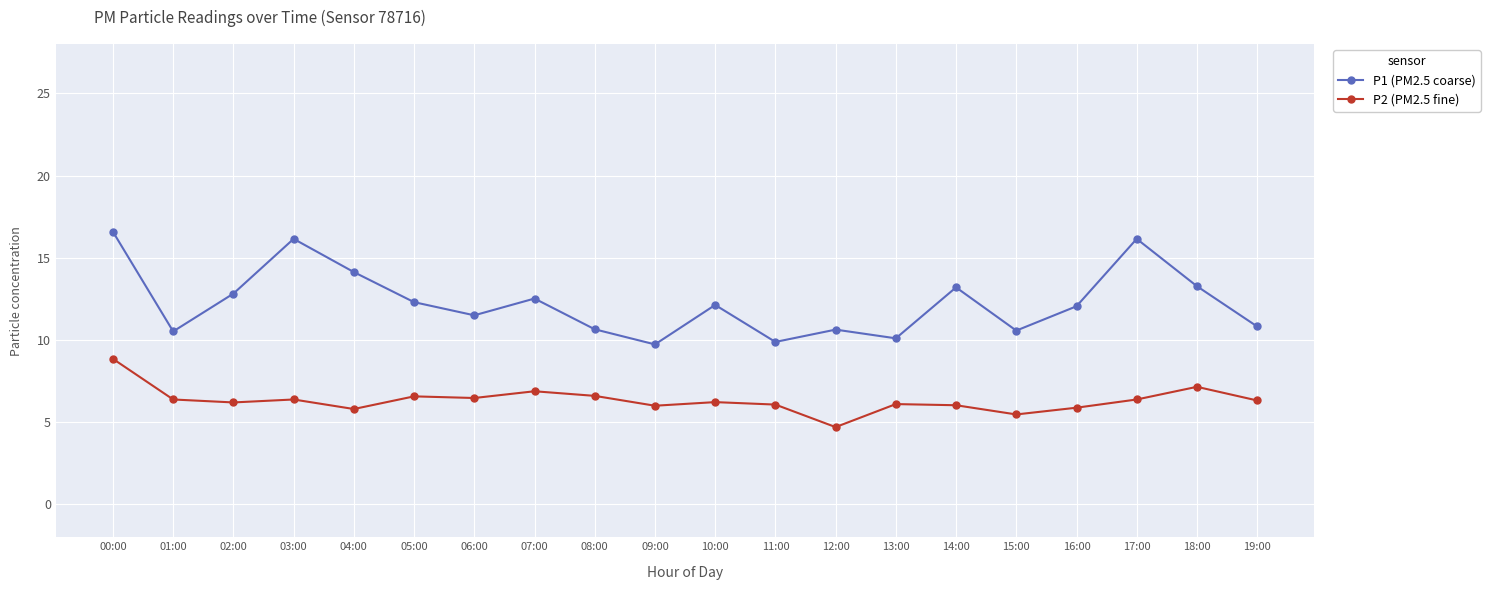

Count the number of categories in the chart.

20